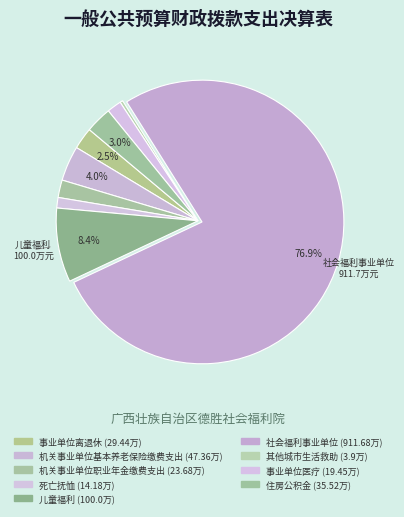

What is the change in value from 事业单位离退休 to 社会福利事业单位?

+882.2